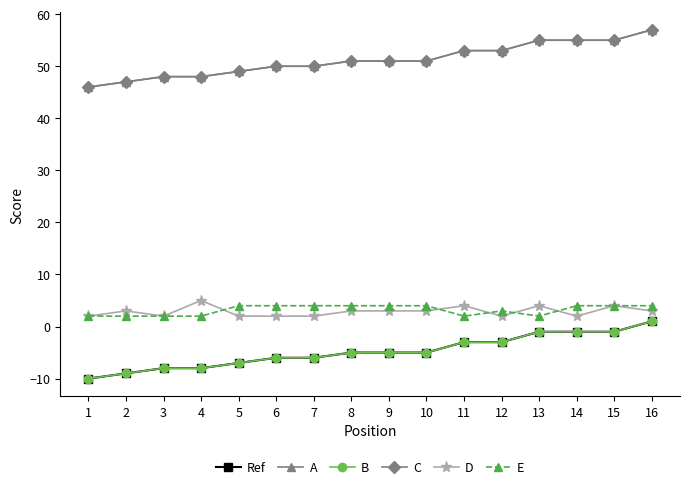

Is this an area chart (filled region under the line)?

No